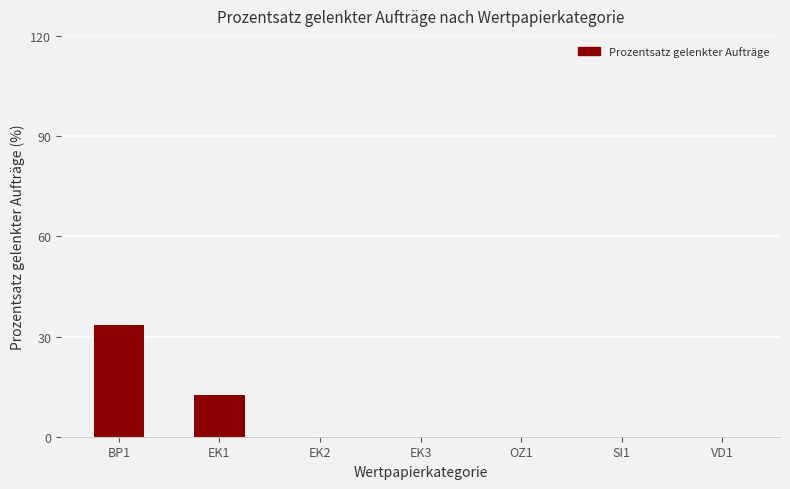

Are the bars grouped side by side (vs. stacked)?

No